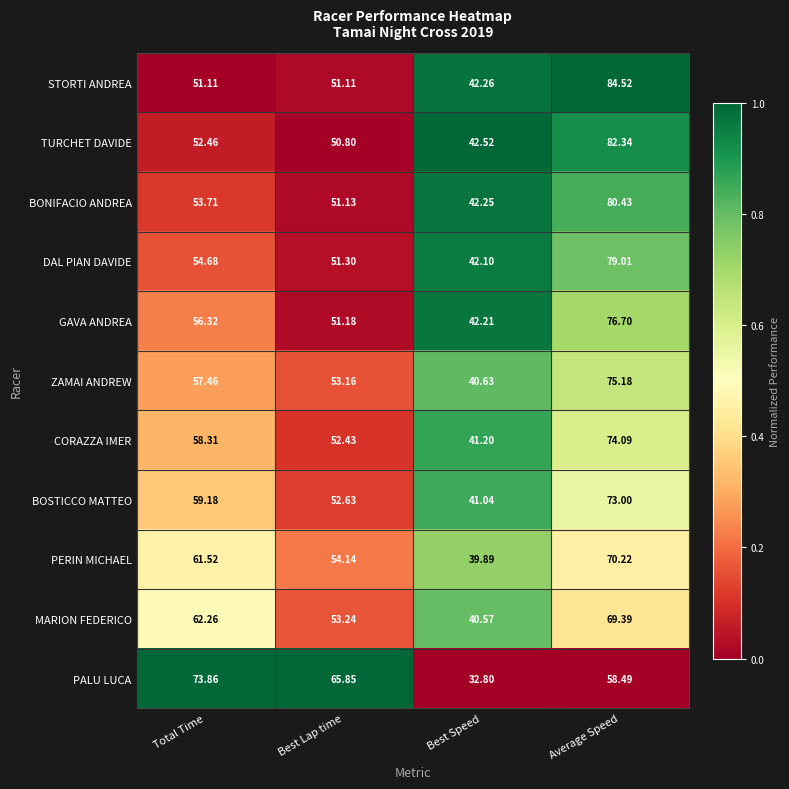

Rank the series at Best Lap time from highest to lowest value.

PALU LUCA, PERIN MICHAEL, MARION FEDERICO, ZAMAI ANDREW, BOSTICCO MATTEO, CORAZZA IMER, DAL PIAN DAVIDE, GAVA ANDREA, BONIFACIO ANDREA, STORTI ANDREA, TURCHET DAVIDE